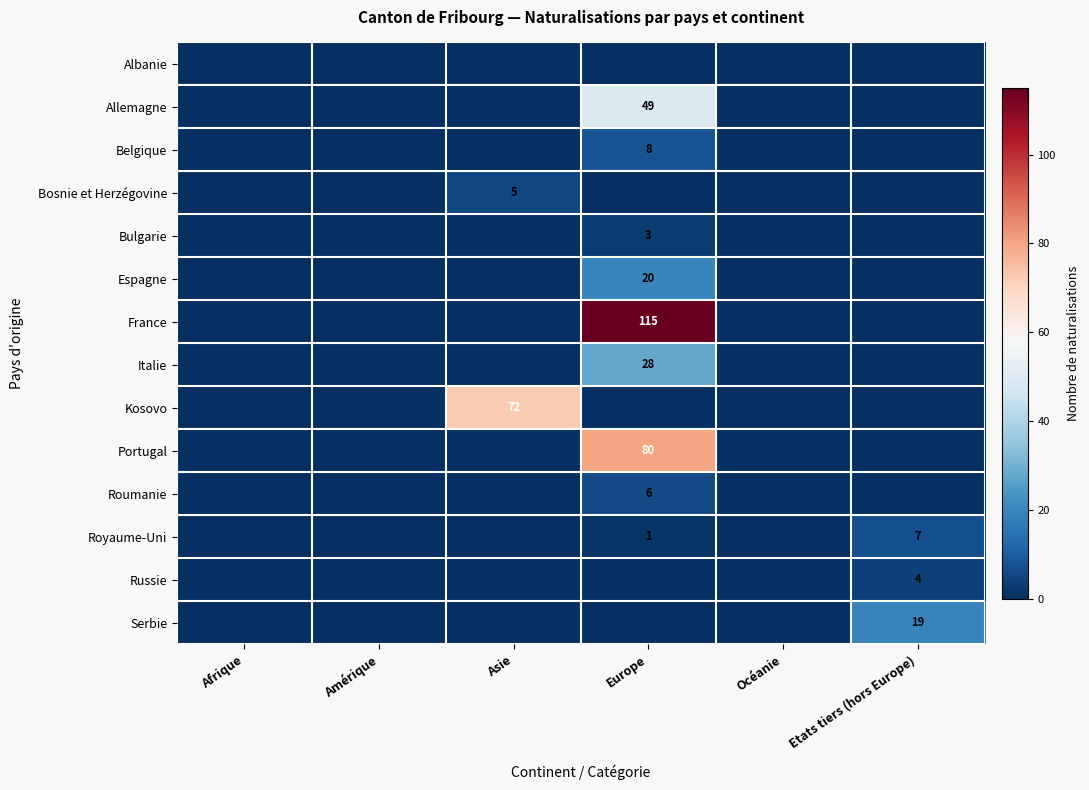

Is it true that Royaume-Uni equals 12 at Etats tiers (hors Europe)?

False